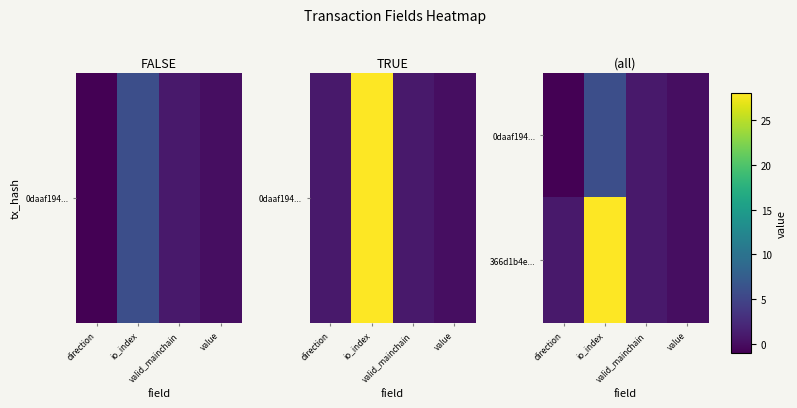

Which series has the widest spread of values?

366d1b4e...